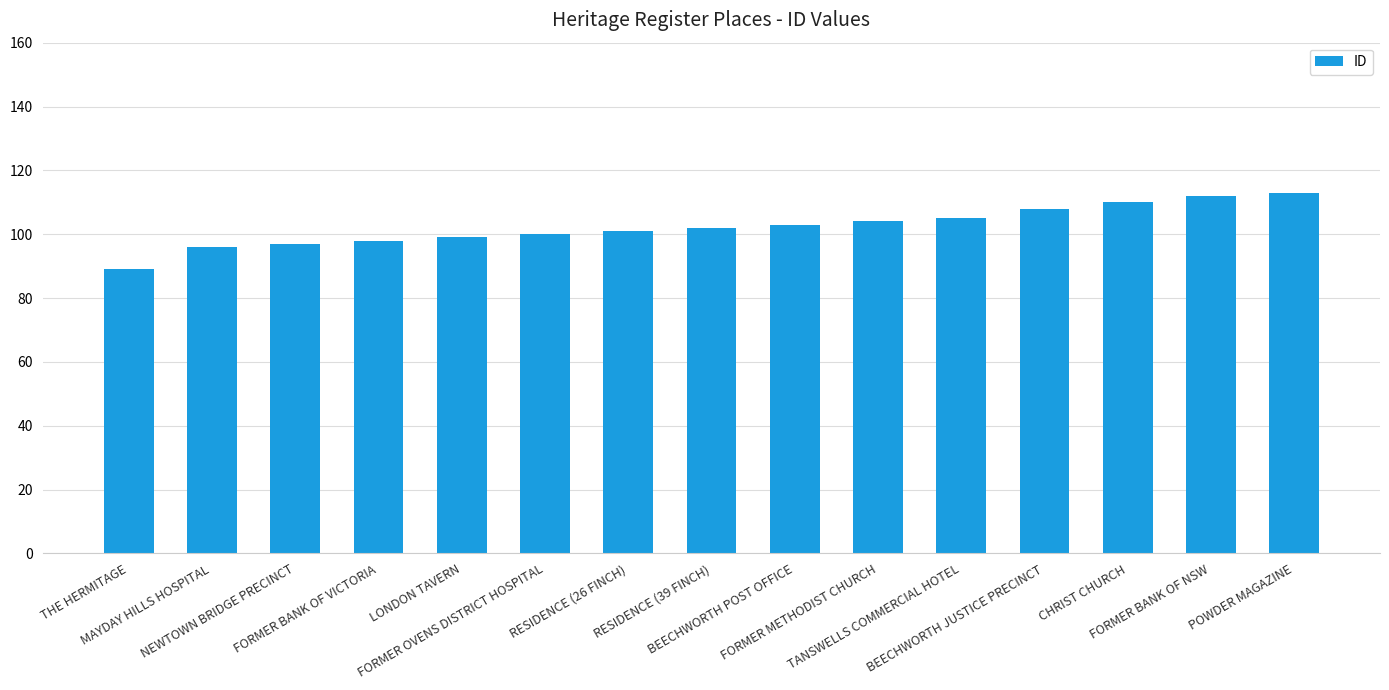

The value at MAYDAY HILLS HOSPITAL is 96. True or false?

True